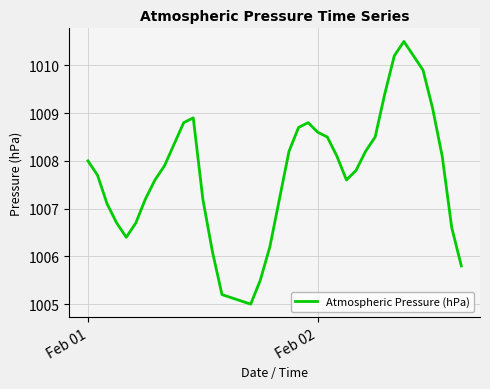

What is the difference between the maximum and minimum values?

5.5